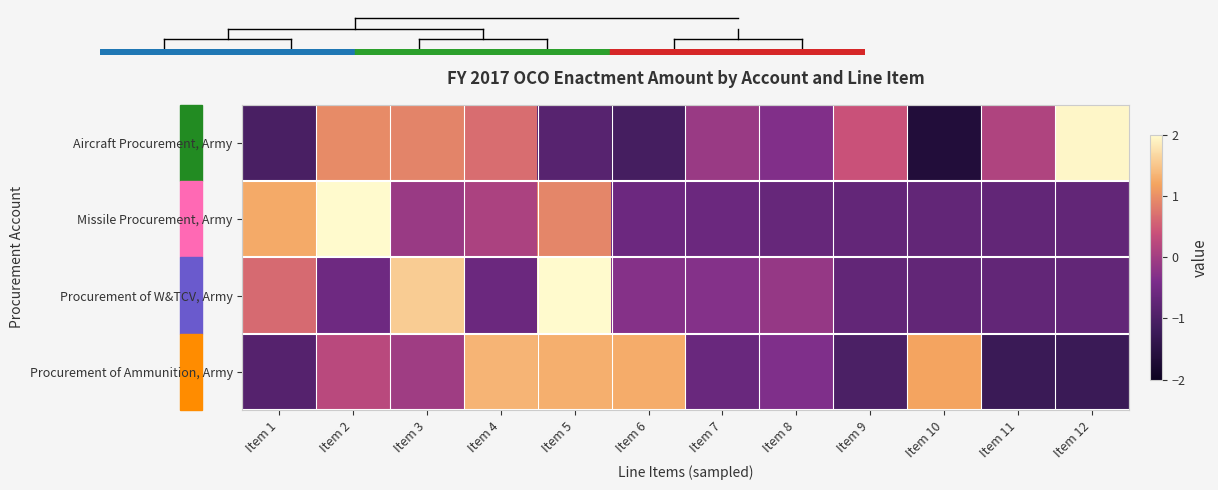

Between Item 12 and Item 9, which is larger?

Item 12